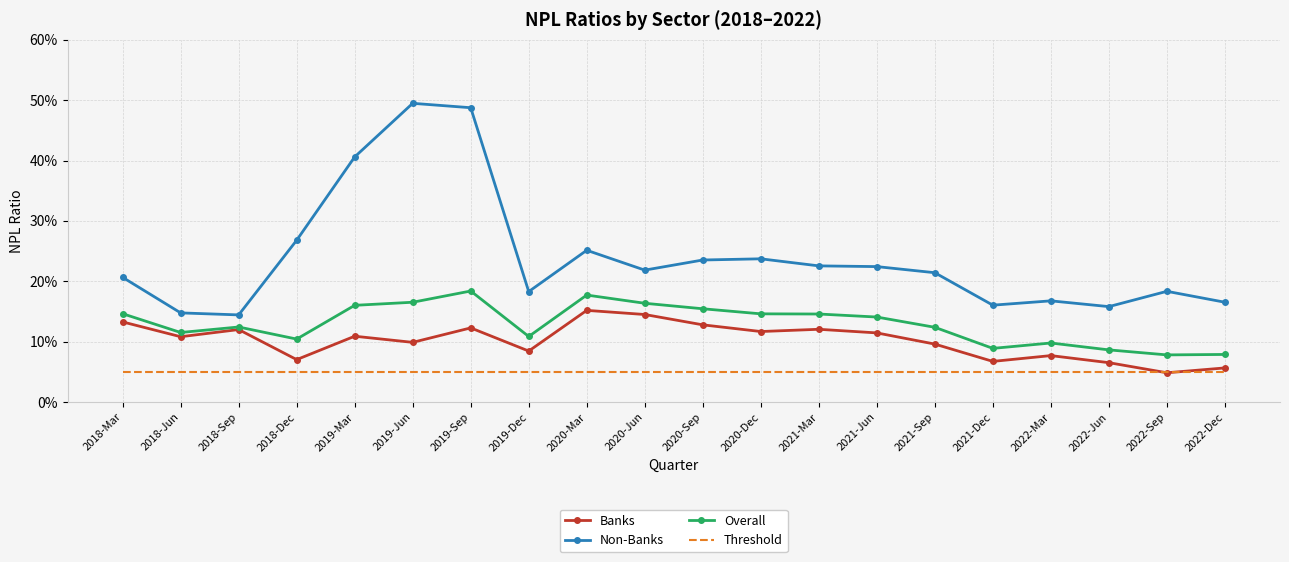

At which label does Overall reach its minimum?

2022-Sep